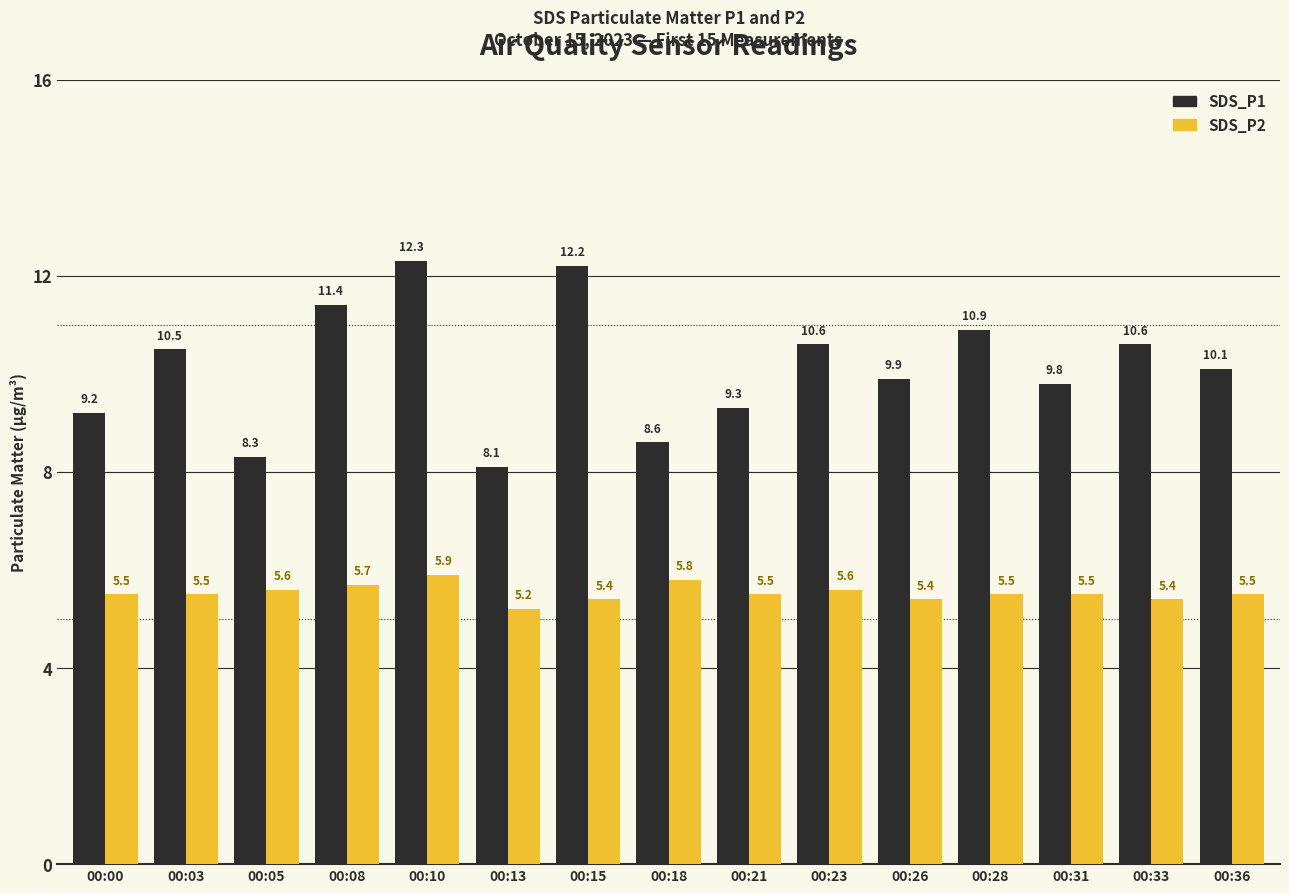

Which series has the widest spread of values?

SDS_P1